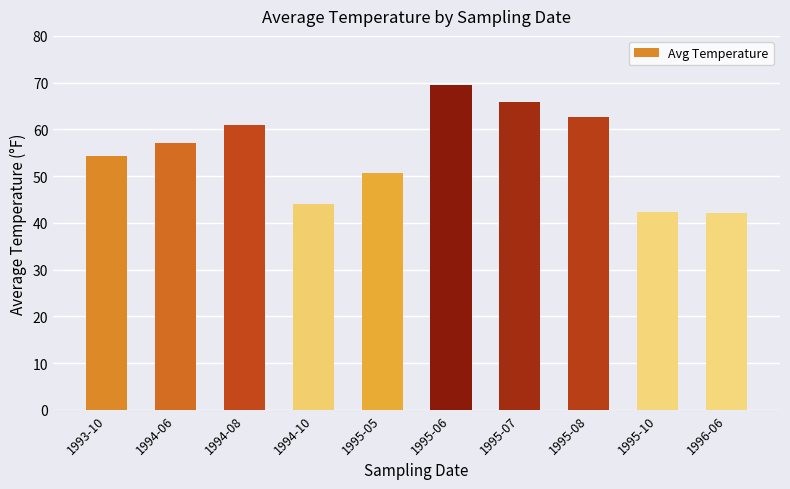

True or false: the data shows 15.6 at 1995-05.

False